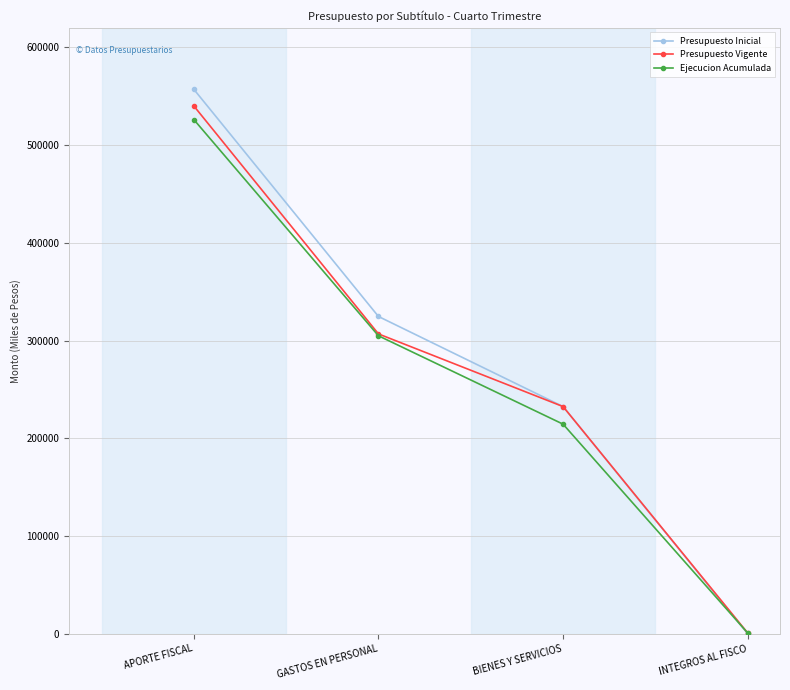

Does the chart have visible grid lines?

Yes